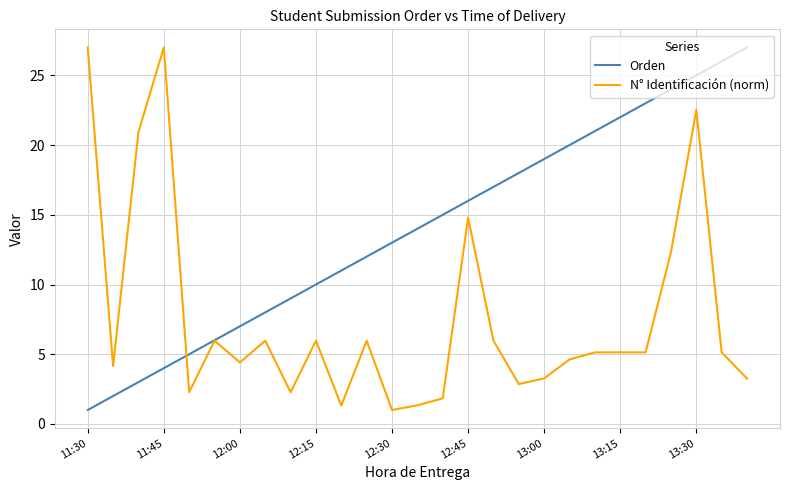

List the series in order of their overall mean, highest first.

Orden, N° Identificación (norm)